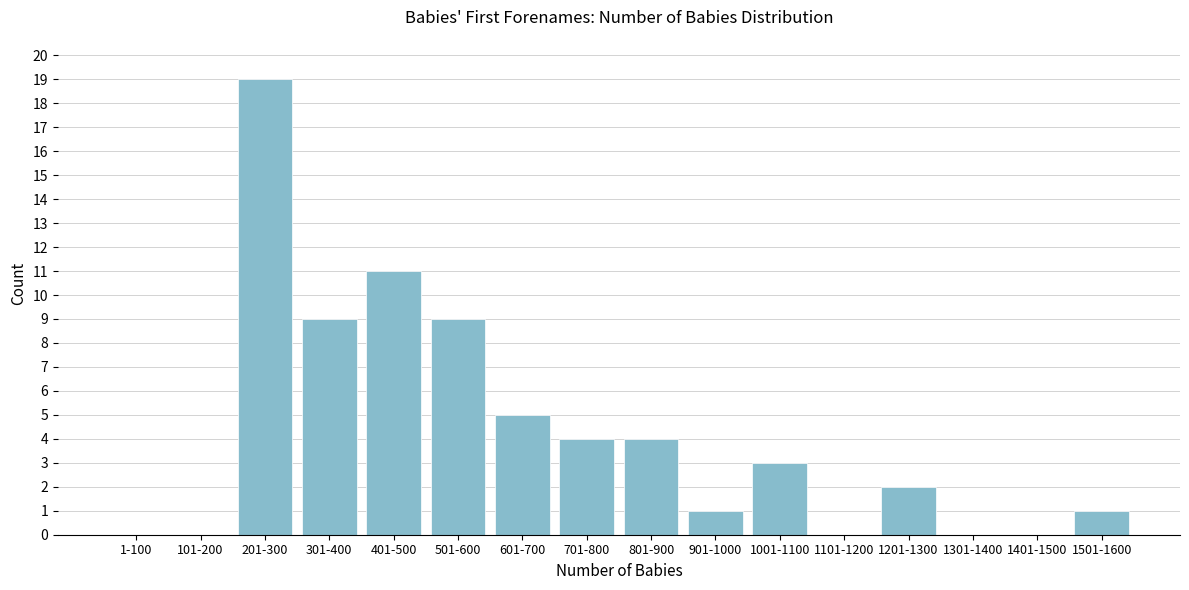

Reading right to left, what are all the values shown in this chart?

1501-1600=1	1401-1500=0	1301-1400=0	1201-1300=2	1101-1200=0	1001-1100=3	901-1000=1	801-900=4	701-800=4	601-700=5	501-600=9	401-500=11	301-400=9	201-300=19	101-200=0	1-100=0